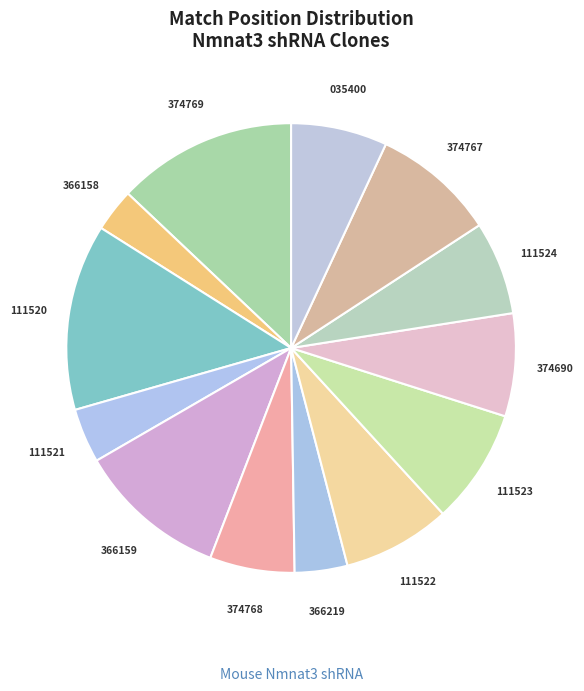

Count the number of slices in the pie.

13